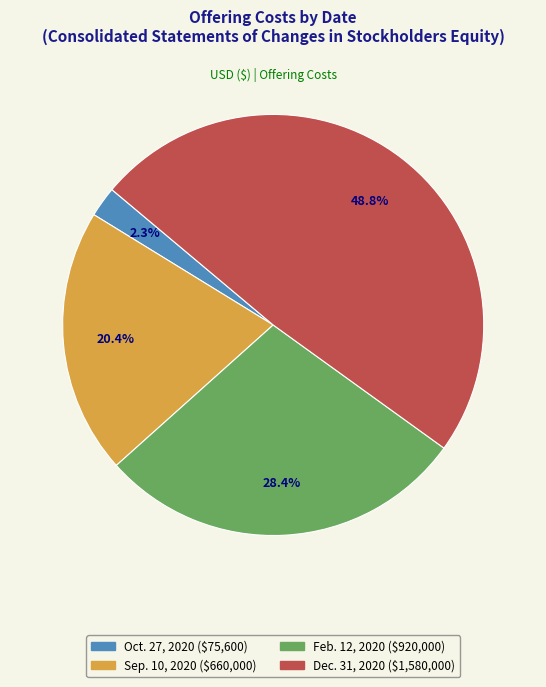

What is the largest slice in the pie chart?

Dec. 31, 2020